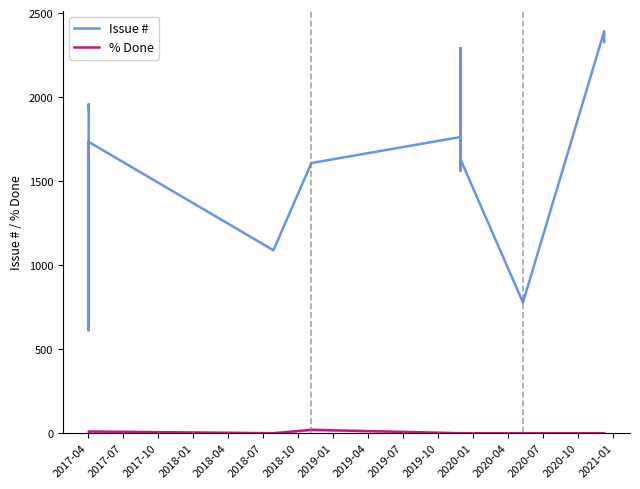

What is the sum of all Issue # values?

27958